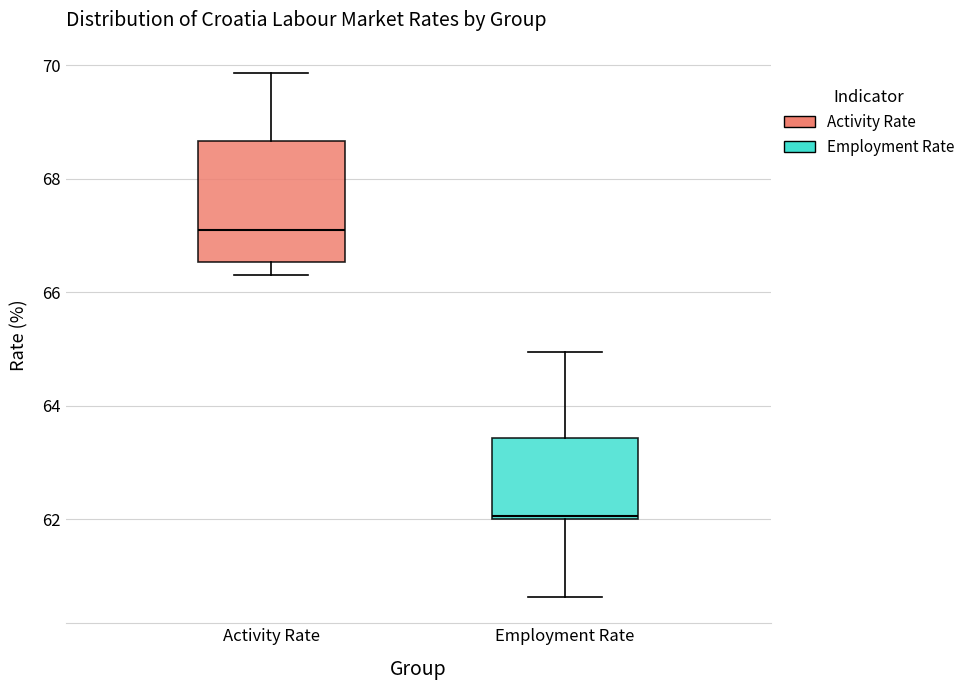

Where is the upper edge of the box for Employment Rate on the y-axis? The values are not printed on the chart, so give them approximately, as read against the axis.

63.4